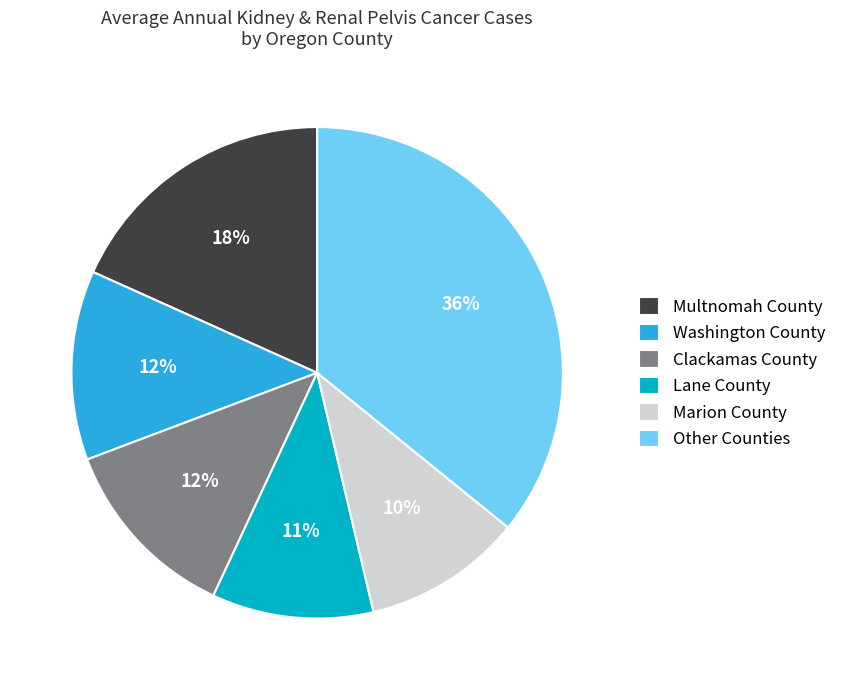

Is the sum of Marion County and Multnomah County greater than half?

No